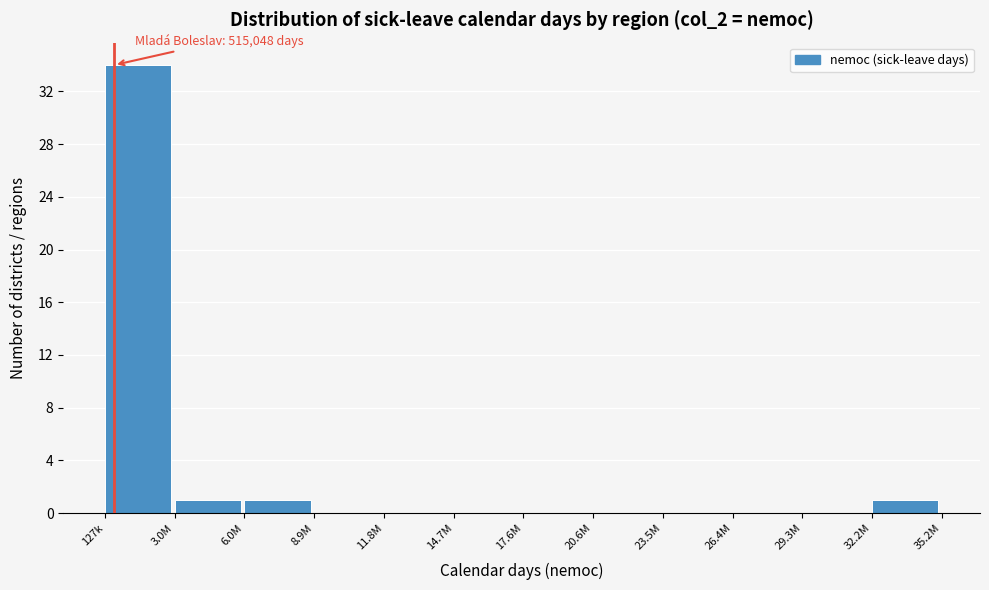

Reading right to left, transcribe all the data shown in this chart.

32.2M=1	29.3M=0	26.4M=0	23.5M=0	20.6M=0	17.6M=0	14.7M=0	11.8M=0	8.9M=0	6.0M=1	3.0M=1	127k=34